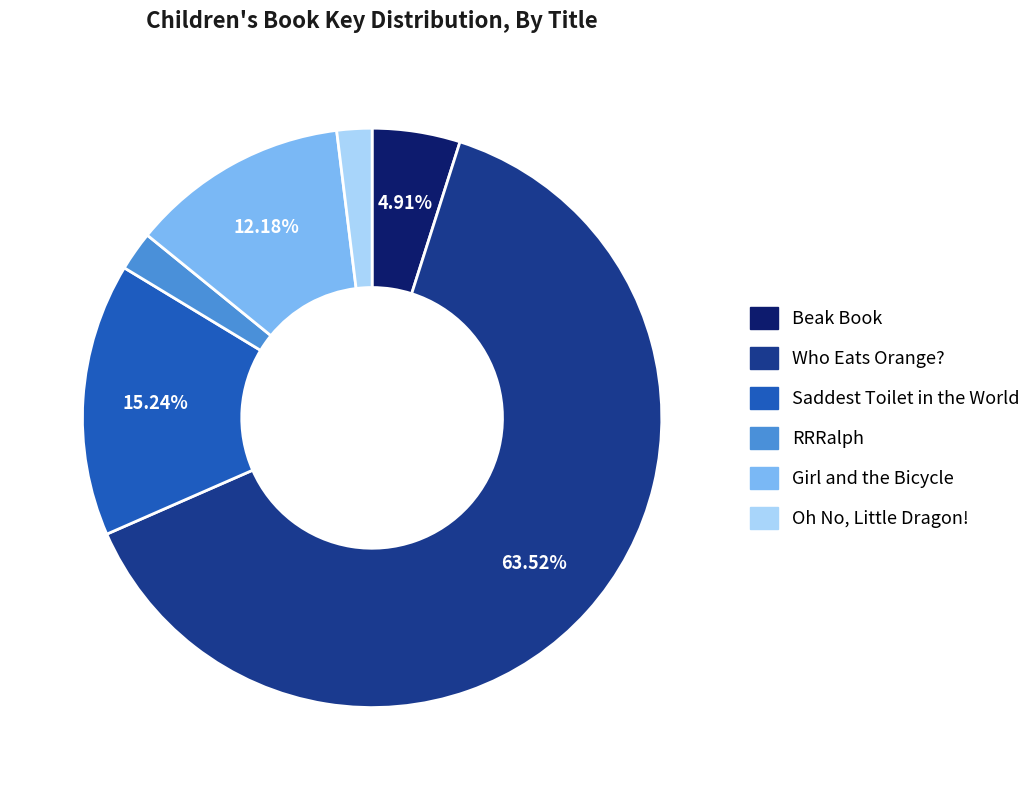

Combined, do Saddest Toilet in the World and Beak Book account for over 50%?

No